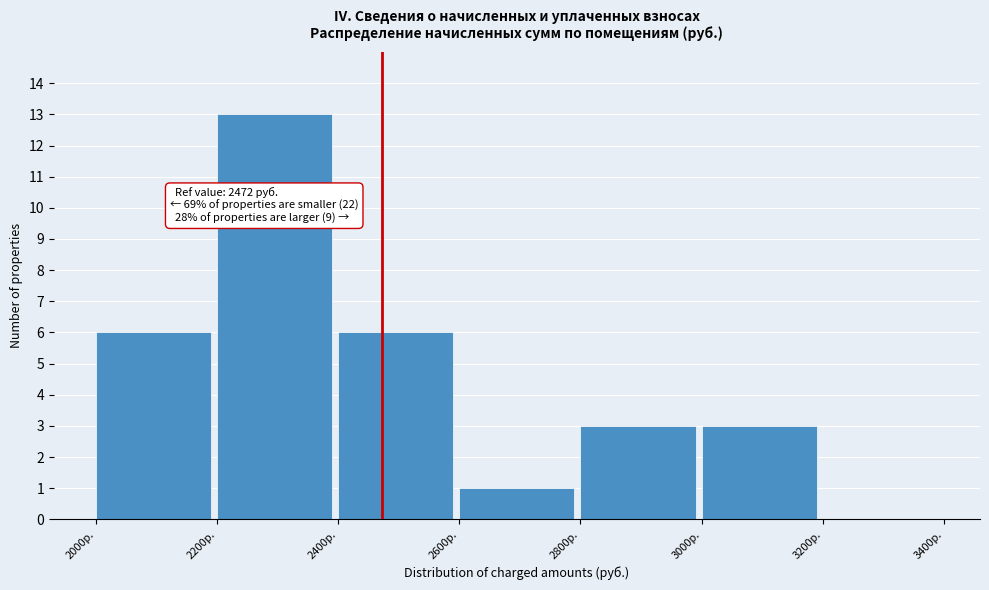

Over which range of the x-axis is the bar tallest?

2200 to 2400